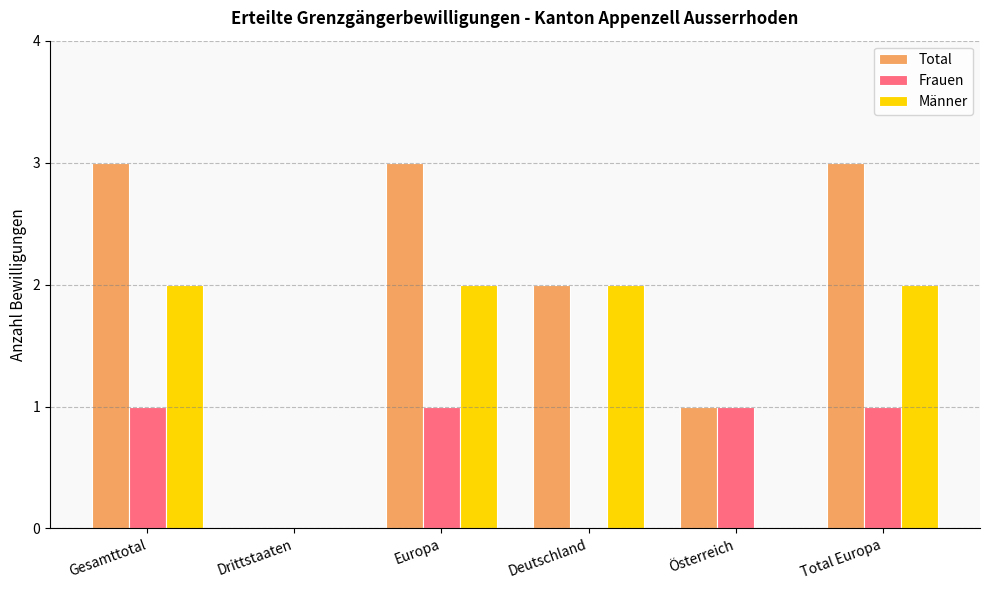

Are the bars grouped side by side (vs. stacked)?

Yes